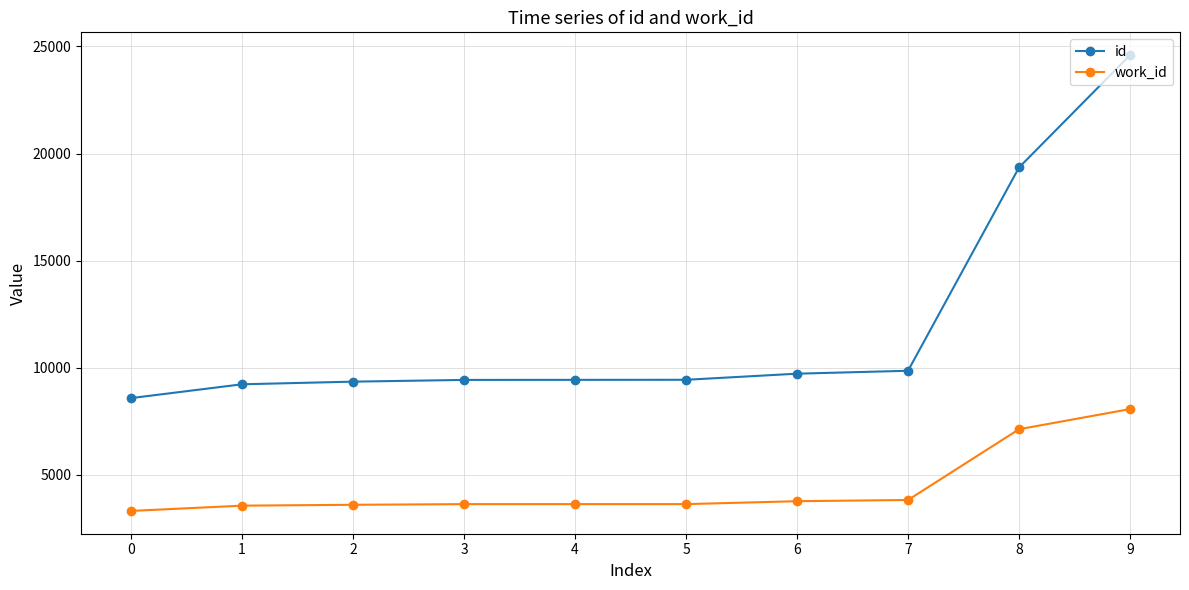

Which category has the highest value in the work_id series?

9